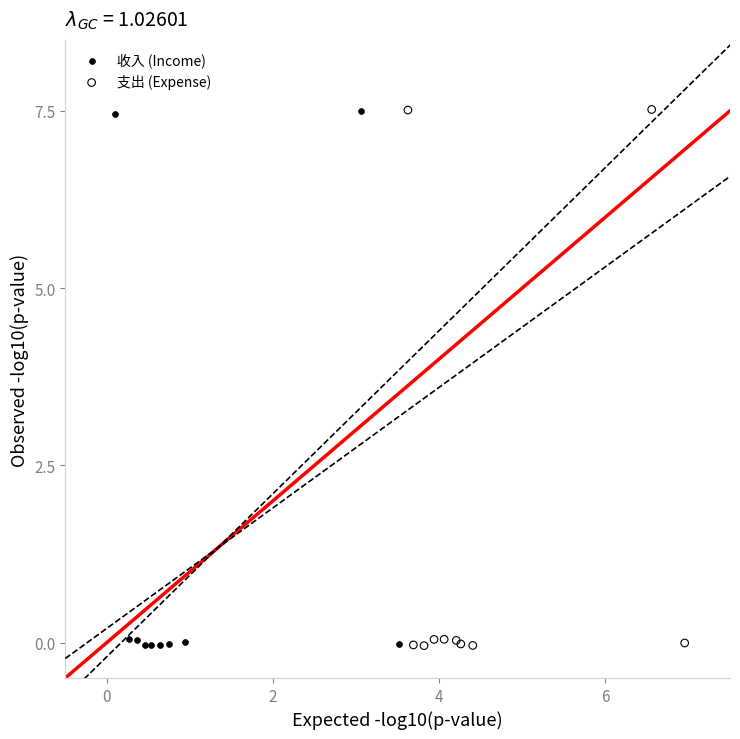

Which series has the widest spread of Y values?

支出 (Expense)